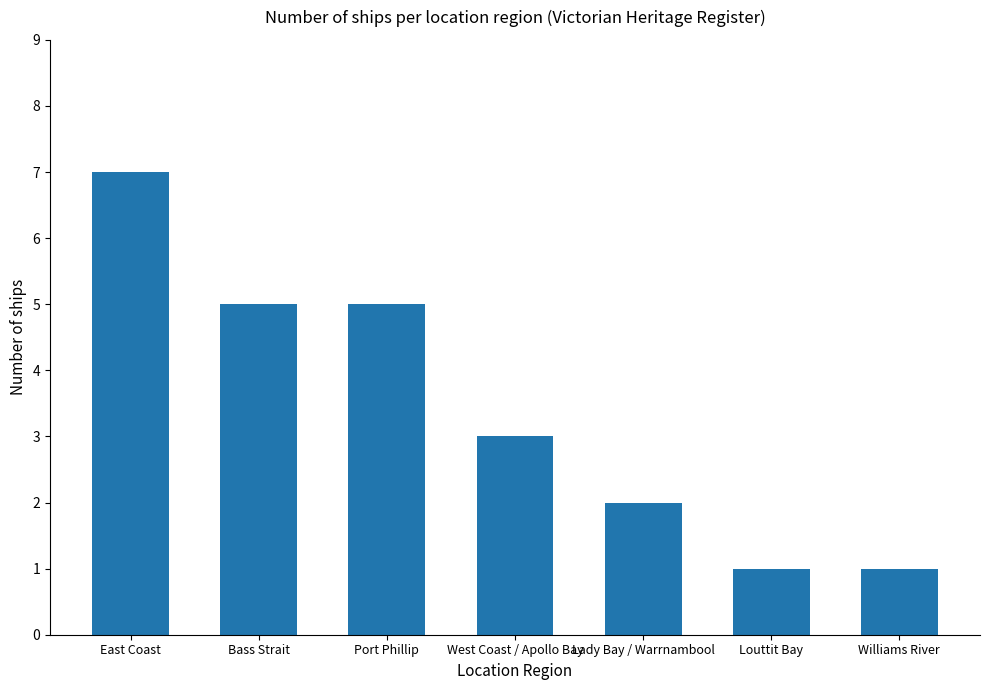

Reading right to left, transcribe all the data shown in this chart.

Williams River=1	Louttit Bay=1	Lady Bay / Warrnambool=2	West Coast / Apollo Bay=3	Port Phillip=5	Bass Strait=5	East Coast=7